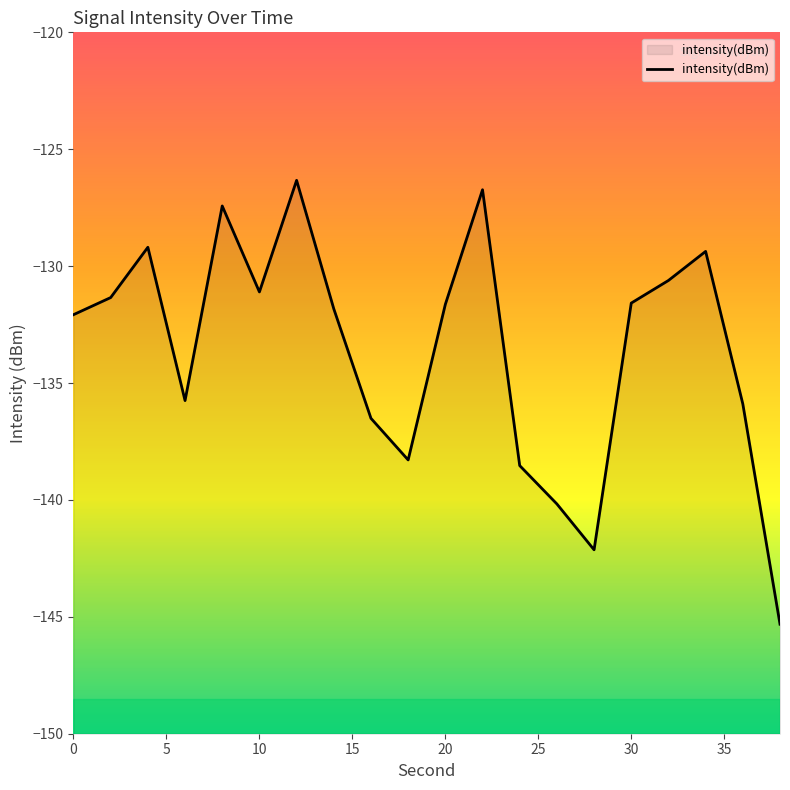

How many distinct data groups are displayed?

1